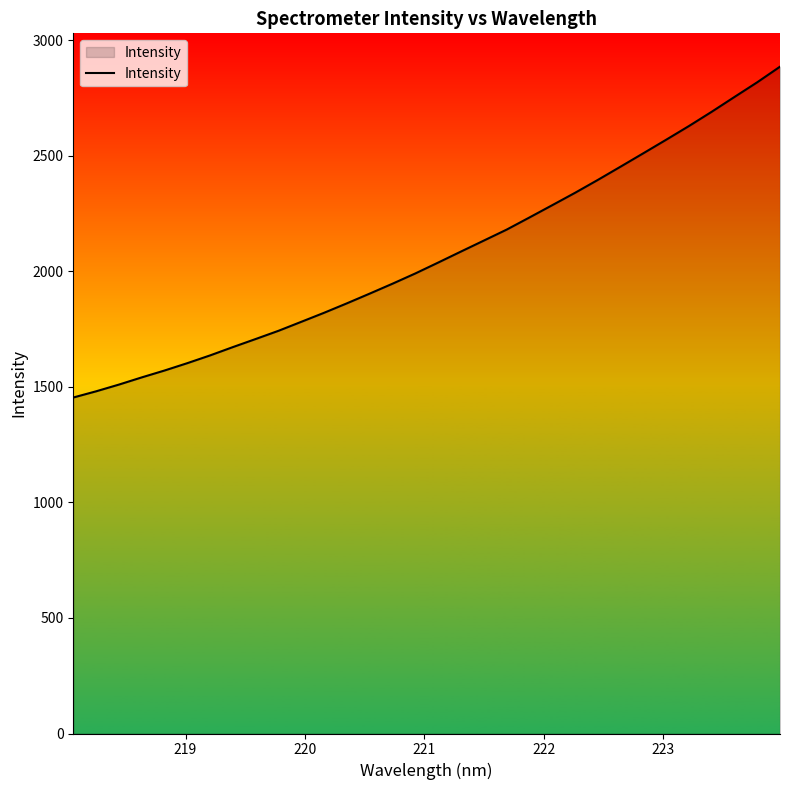

True or false: there are more than 0 points higher than both neighbors.

False